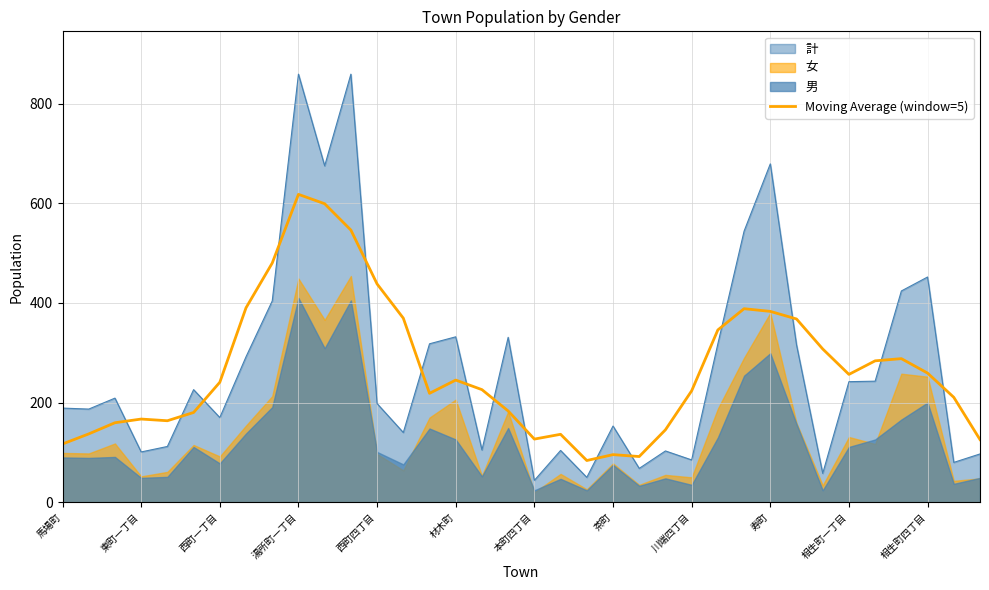

What is the difference between the maximum and minimum values?

534.0